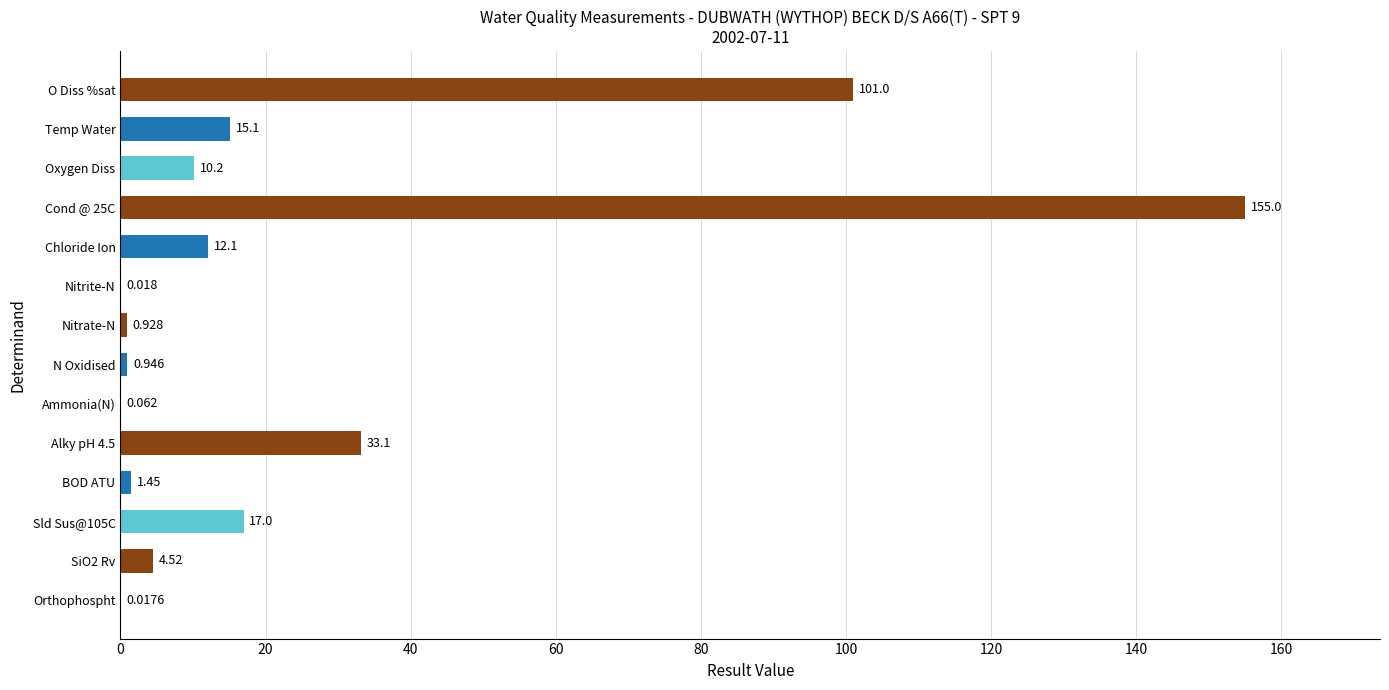

Are the bars horizontal?

Yes